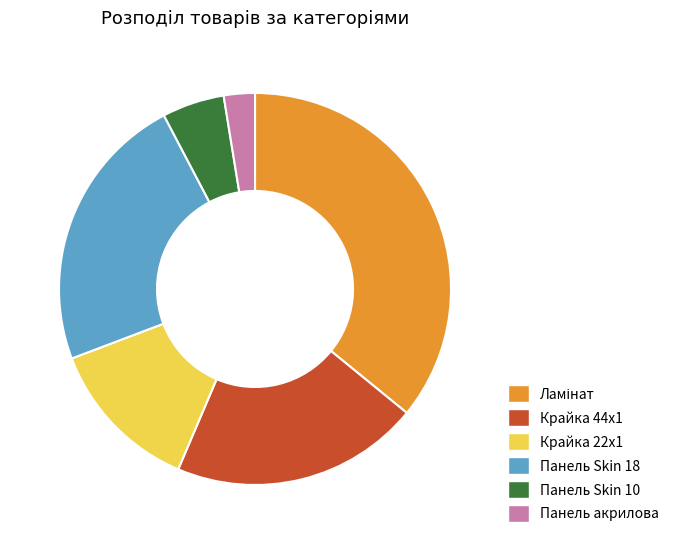

Count the number of slices in the pie.

6